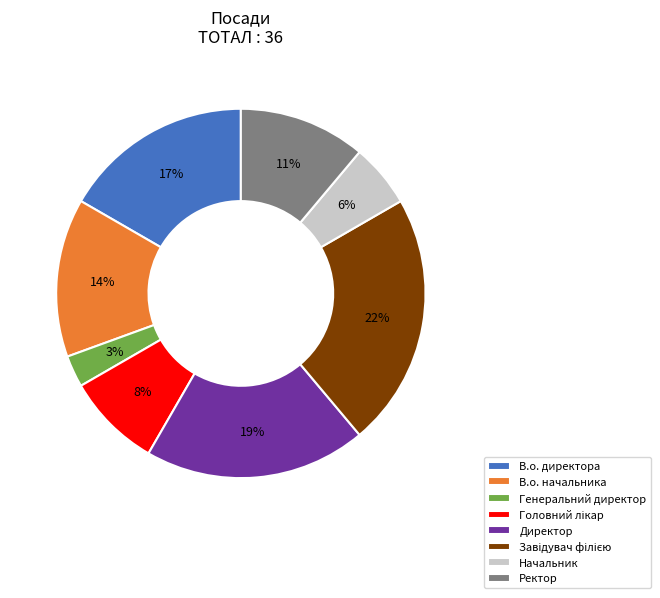

Is Генеральний директор the majority of the pie?

No